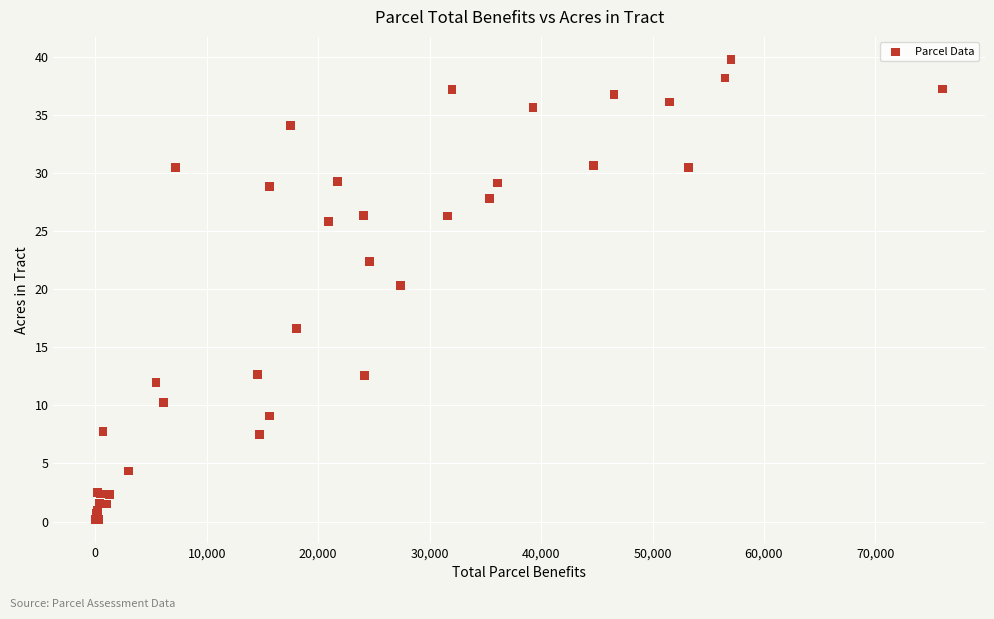

What Y value in the scatter plot is closest to 19?

20.3